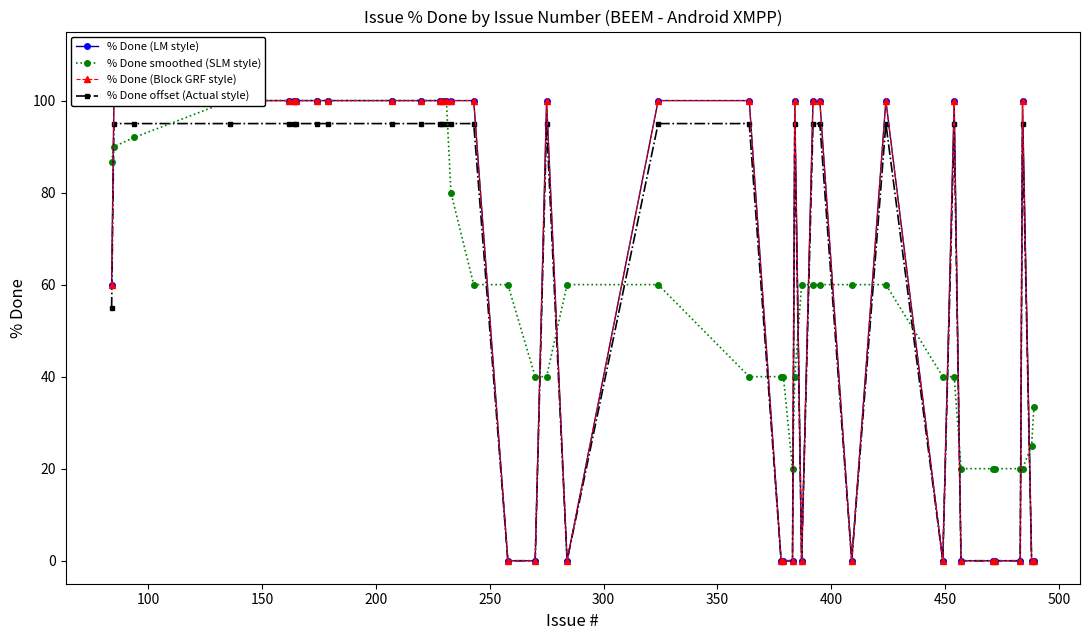

True or false: % Done offset (Actual style) has more than 1 interior local peaks.

True